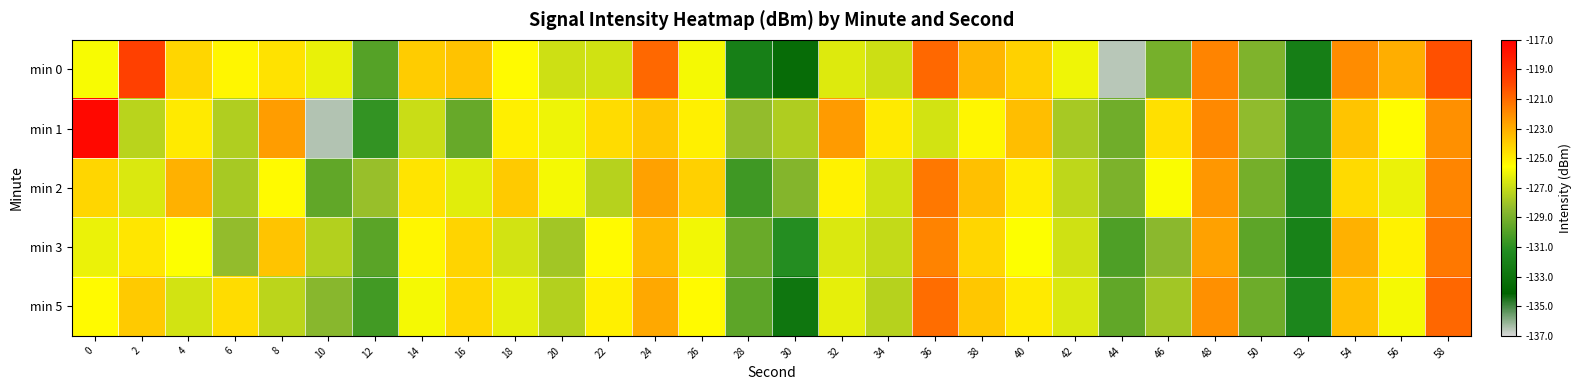

Between 18 and 8, which is larger?

8